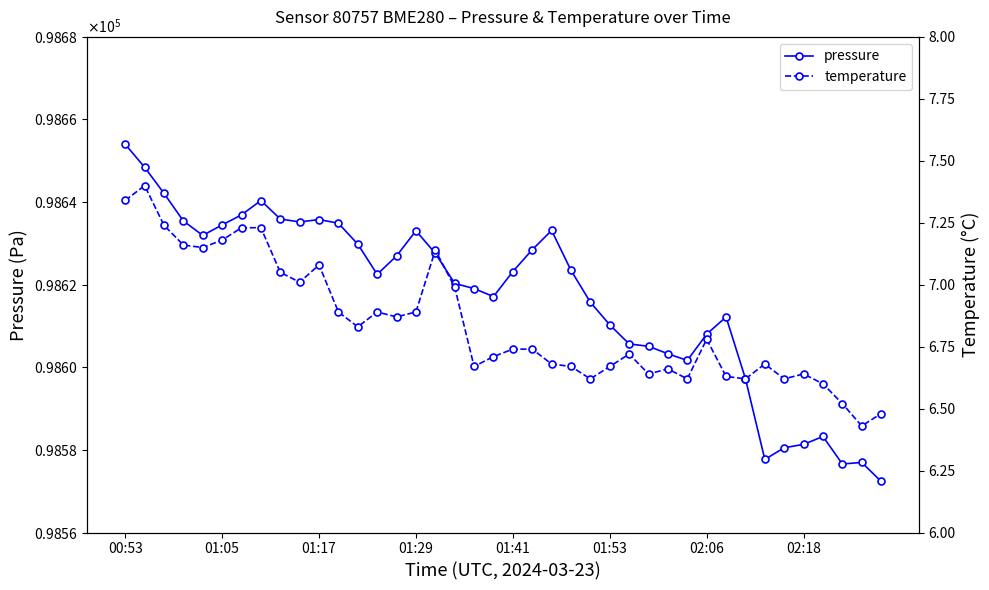

At which category is the sum across all series the highest?

00:53